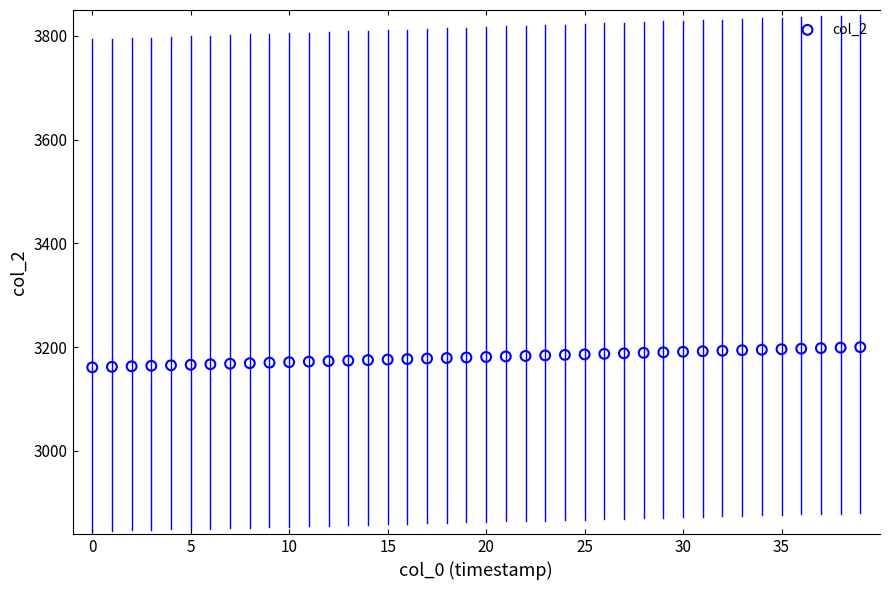

What is the range of Y values (max minus min)?

39